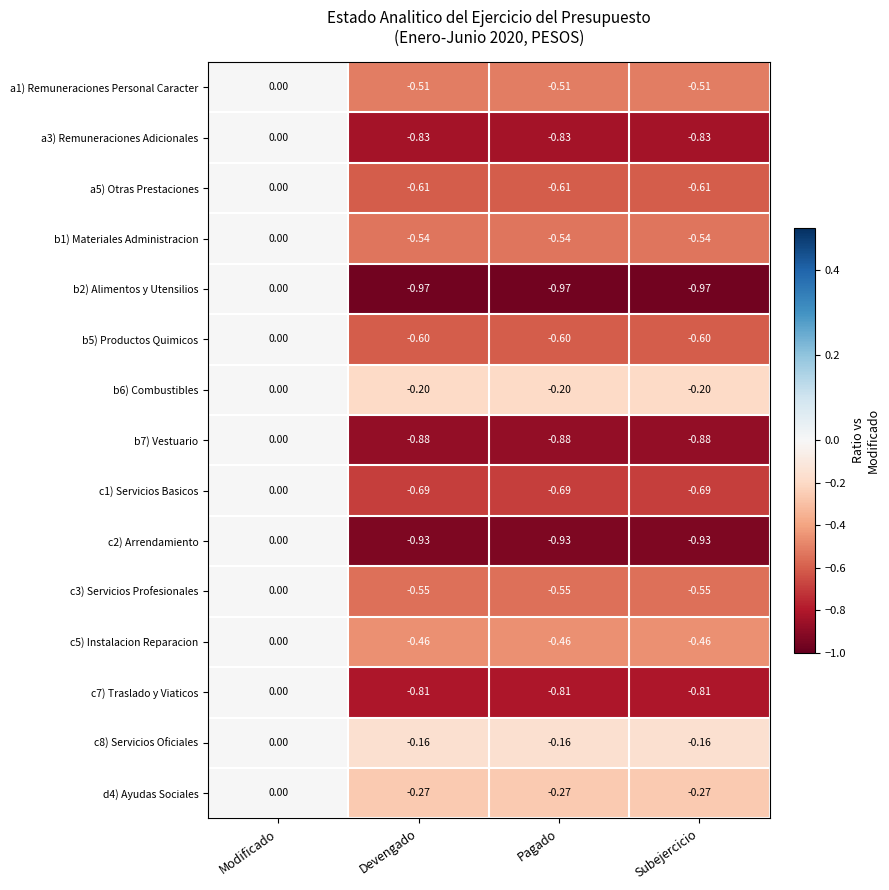

Which series has the largest total across all categories?

c8) Servicios Oficiales